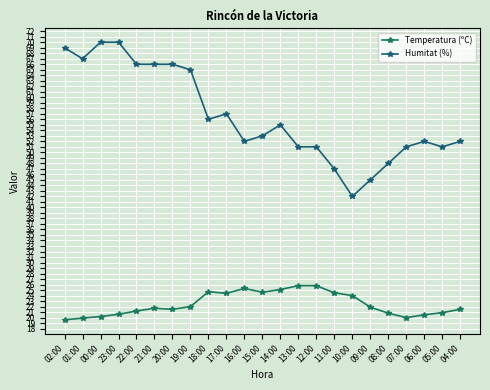

What is the smallest value displayed?

19.6